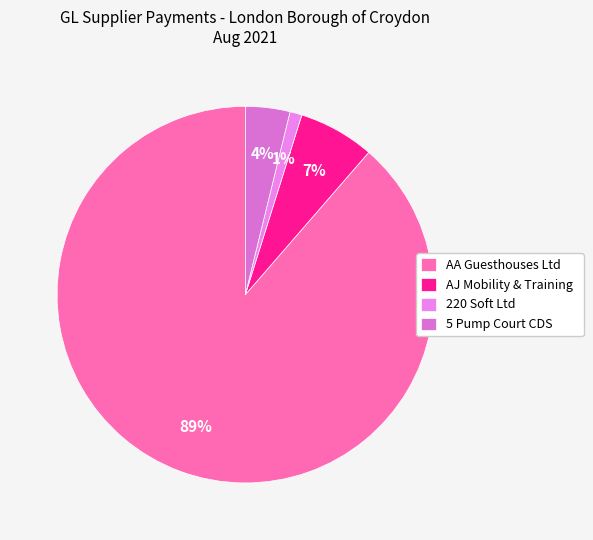

Which category has the biggest portion of the pie?

AA Guesthouses Ltd